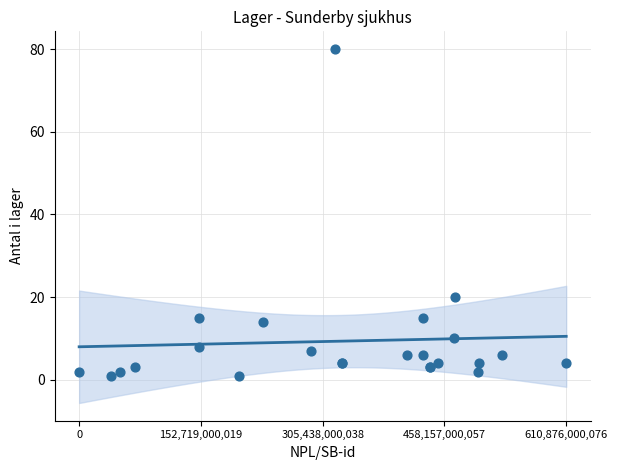

What Y value in the scatter plot is closest to 40?

20